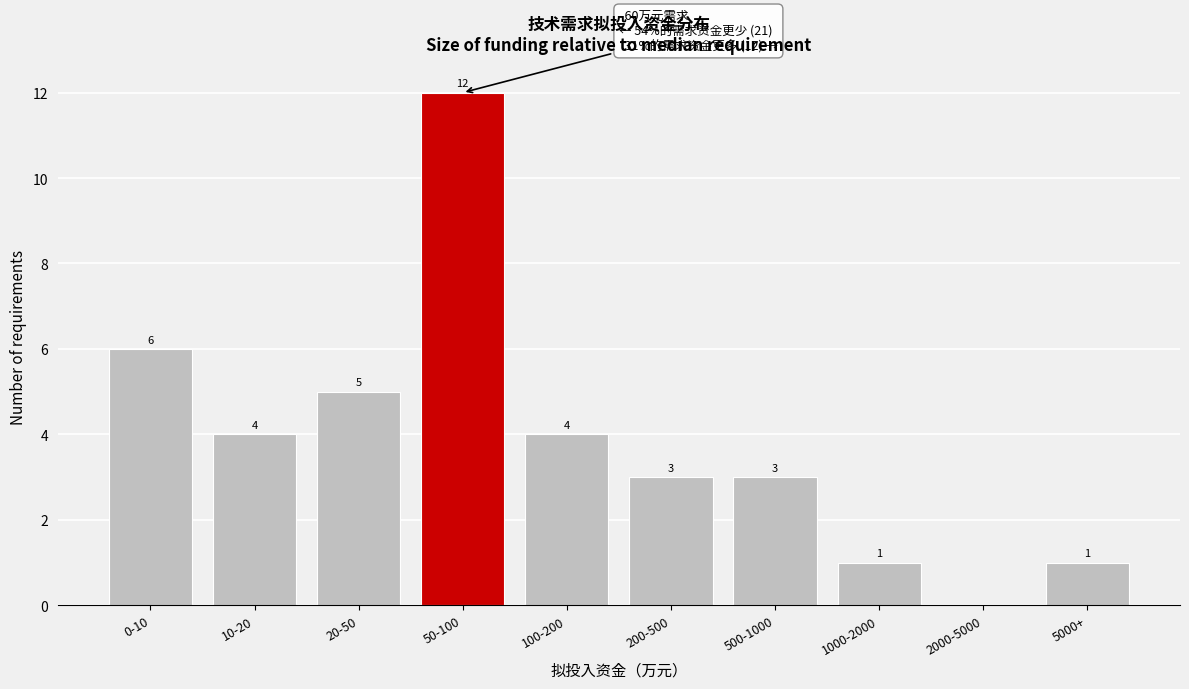

Reading left to right, extract all data points from this chart.

0-10=6	10-20=4	20-50=5	50-100=12	100-200=4	200-500=3	500-1000=3	1000-2000=1	2000-5000=0	5000+=1